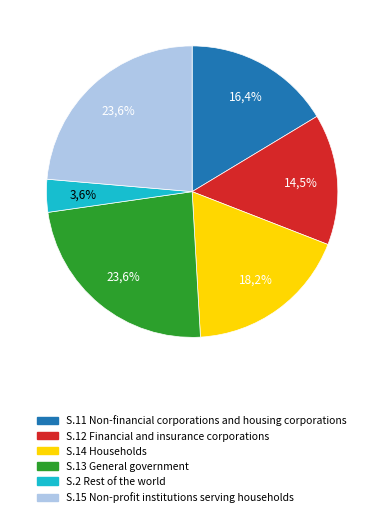

Do 4 and 3 together represent more than half of the pie?

No